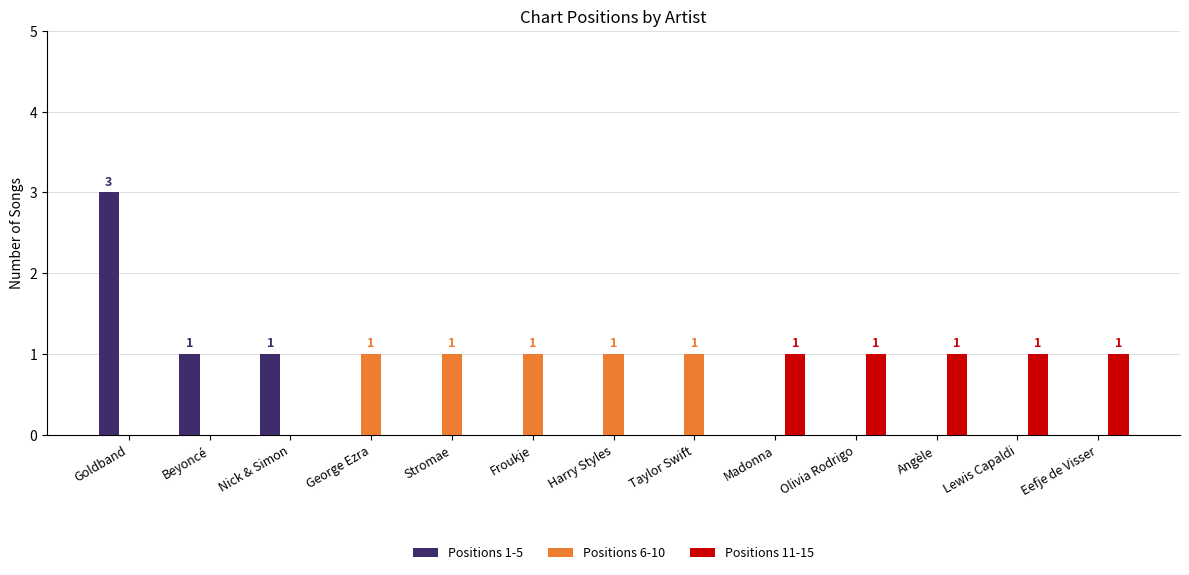

What is the total value across all series at Goldband?

3